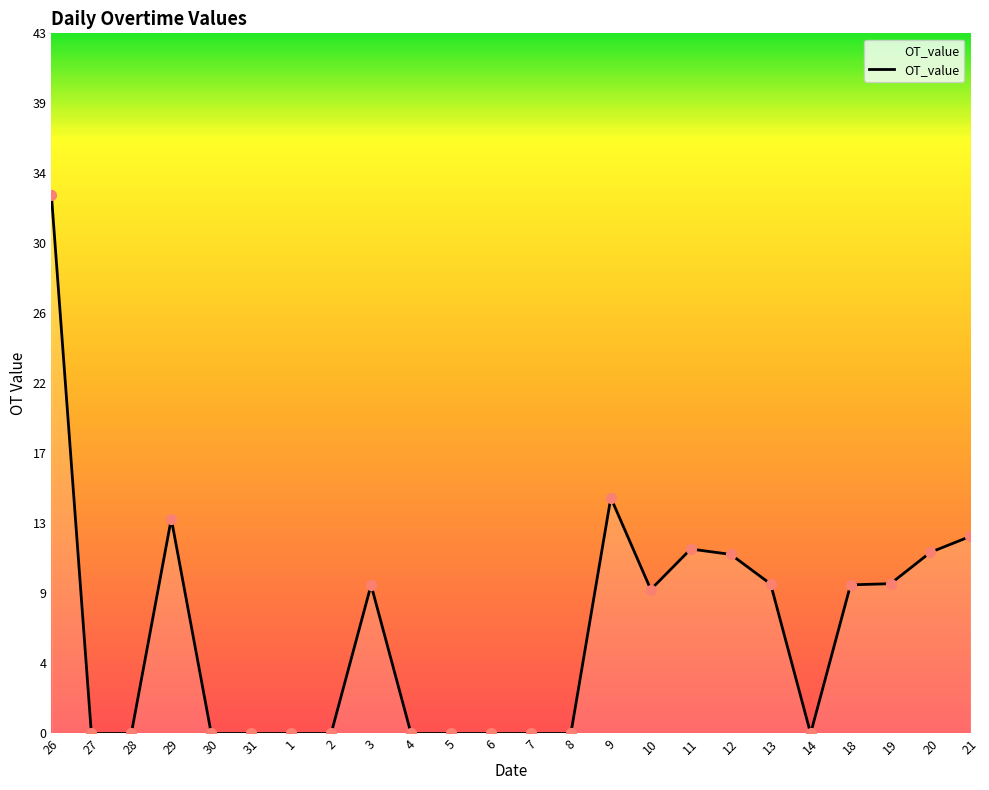

Is this an area chart (filled region under the line)?

Yes